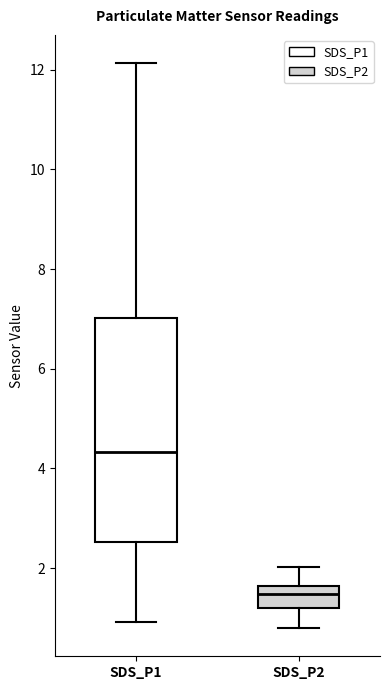

Which box has the lowest median line?

SDS_P2